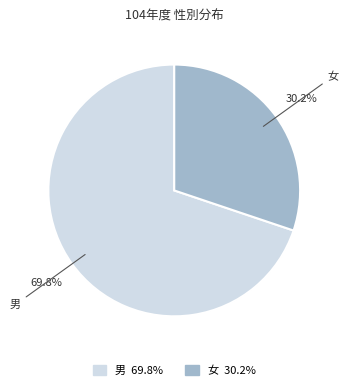

Which slice is the smallest?

女